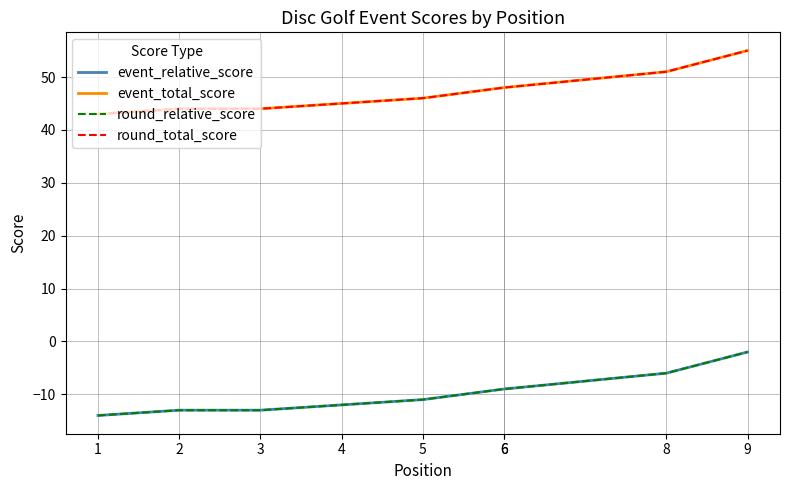

What is the total value across all series at 3?

62